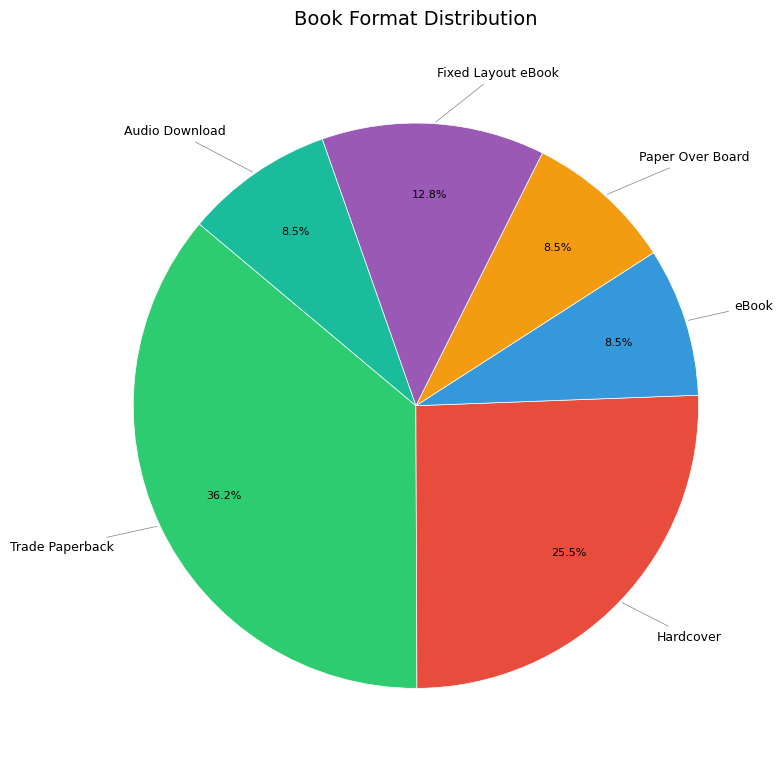

Is there any slice that represents more than half of the pie?

No